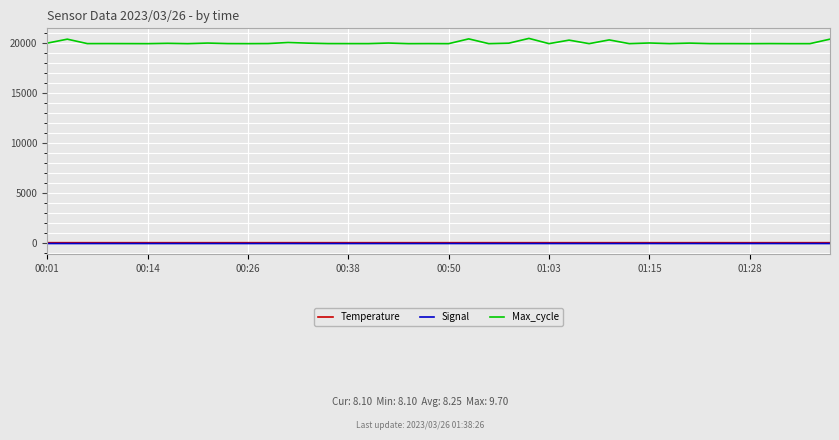

Which series has the largest total across all categories?

Max_cycle